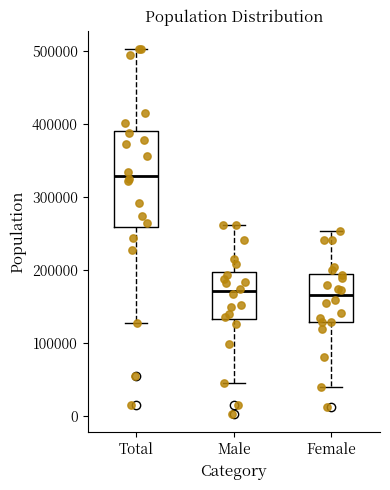

Where does the upper whisker of the box for Total end on the y-axis? The values are not printed on the chart, so give them approximately, as read against the axis.

500000